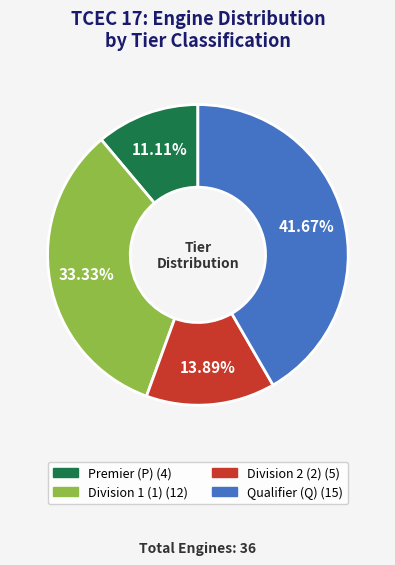

Is there any slice that represents more than half of the pie?

No